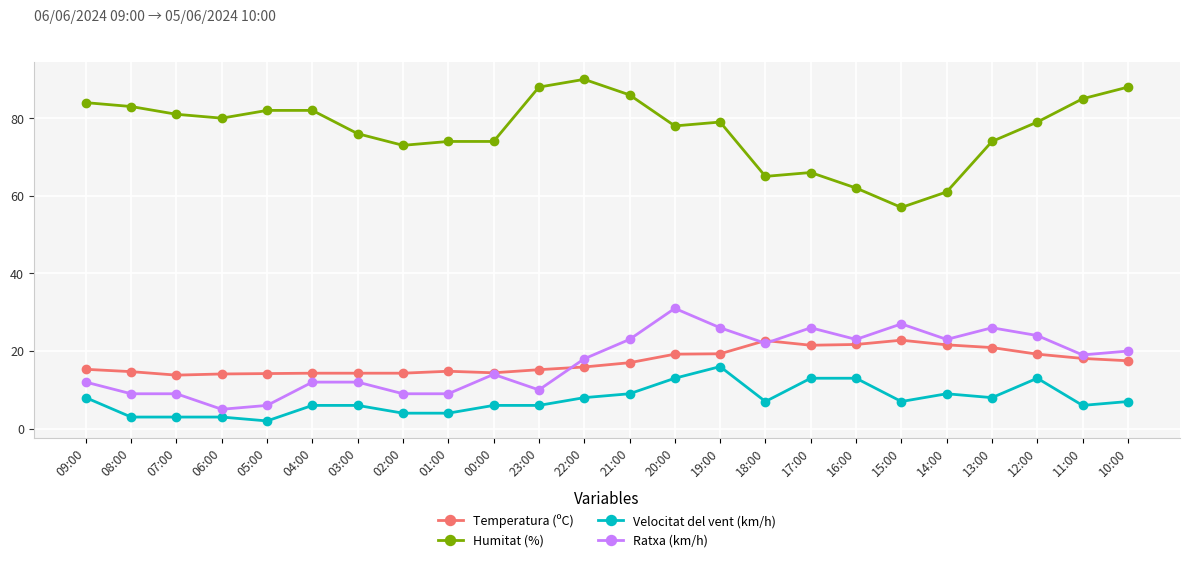

What is the difference between the maximum and second lowest values in the Temperatura (ºC) series?

8.7